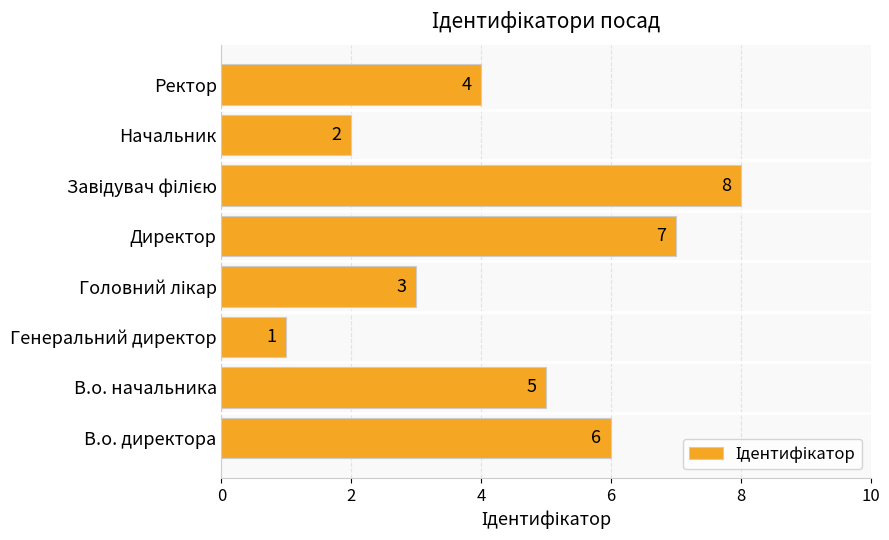

How many series are shown in this chart?

1